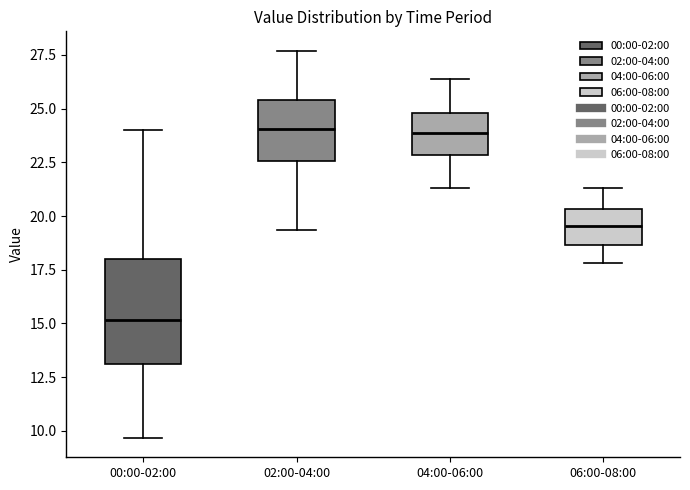

Reading left to right, read every box against the y-axis: the position of its median line, the range the box covers, and the ends of its whiskers. The values are not printed on the chart, so give them approximately, as read against the axis.

00:00-02:00: median 15.0, box 13.0 to 18.0, whiskers 9.5 to 24.0
02:00-04:00: median 24.0, box 22.5 to 25.5, whiskers 19.5 to 27.5
04:00-06:00: median 24.0, box 23.0 to 25.0, whiskers 21.5 to 26.5
06:00-08:00: median 19.5, box 18.5 to 20.5, whiskers 18.0 to 21.5